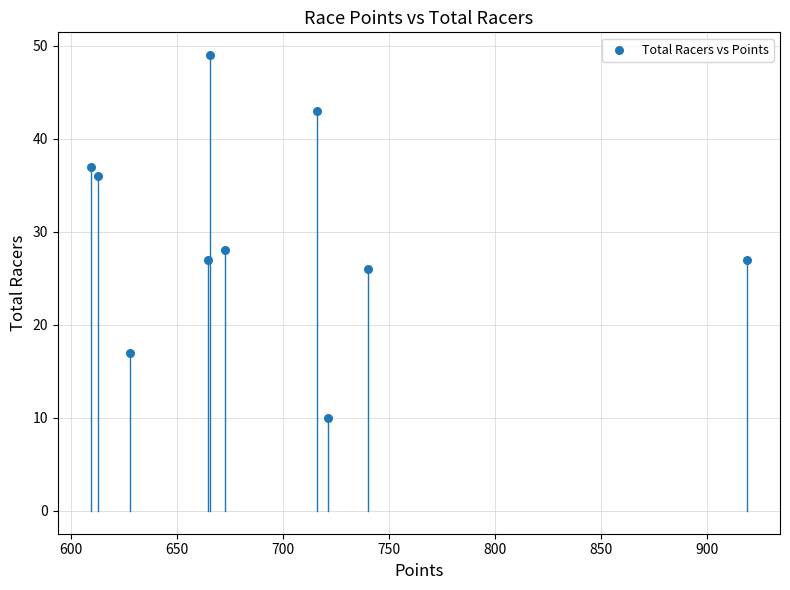

What is the range of Y values (max minus min)?

39